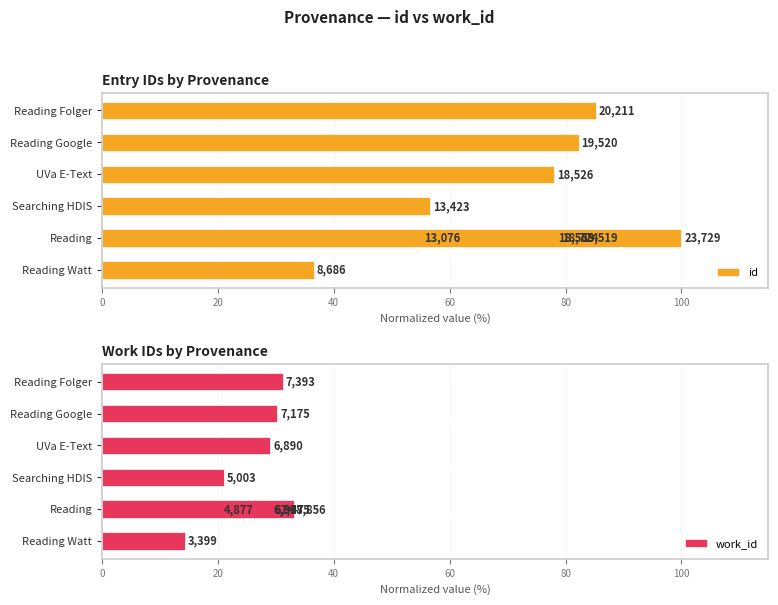

Reading left to right, list all the values displayed in this chart.

id: 36.6	55.1	56.6	78.1	78.2	78.9	82.3	82.3	85.2	100.0
work_id: 14.3	20.6	21.1	29.0	29.1	29.3	30.2	30.2	31.2	33.1